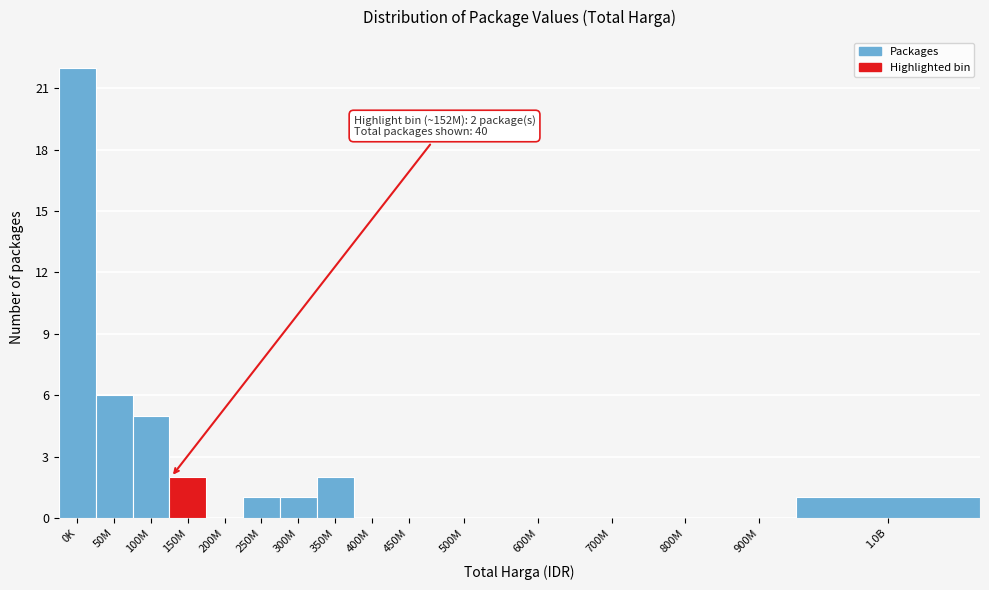

Reading left to right, list all the values displayed in this chart.

0K=22	50M=6	100M=5	150M=2	200M=0	250M=1	300M=1	350M=2	400M=0	450M=0	500M=0	600M=0	700M=0	800M=0	900M=0	1.0B=1